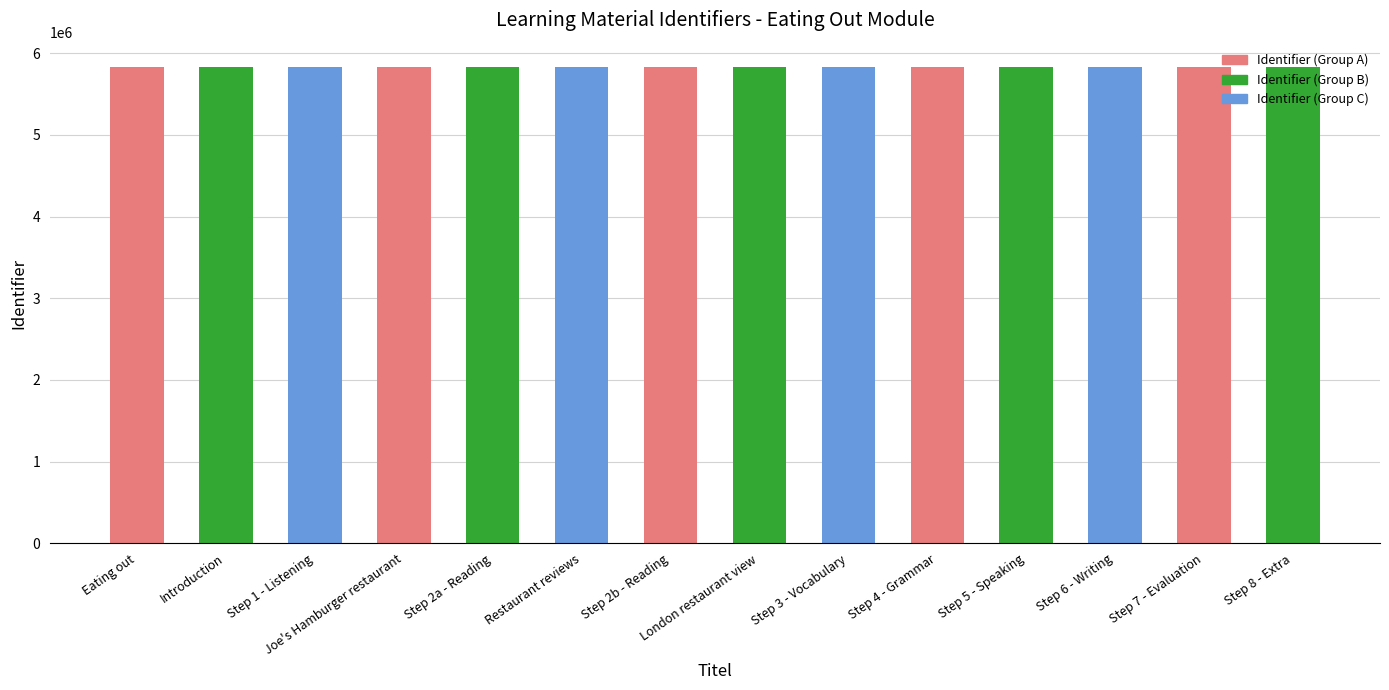

What is the sum of the values at Step 6 - Writing and Eating out?

11673410